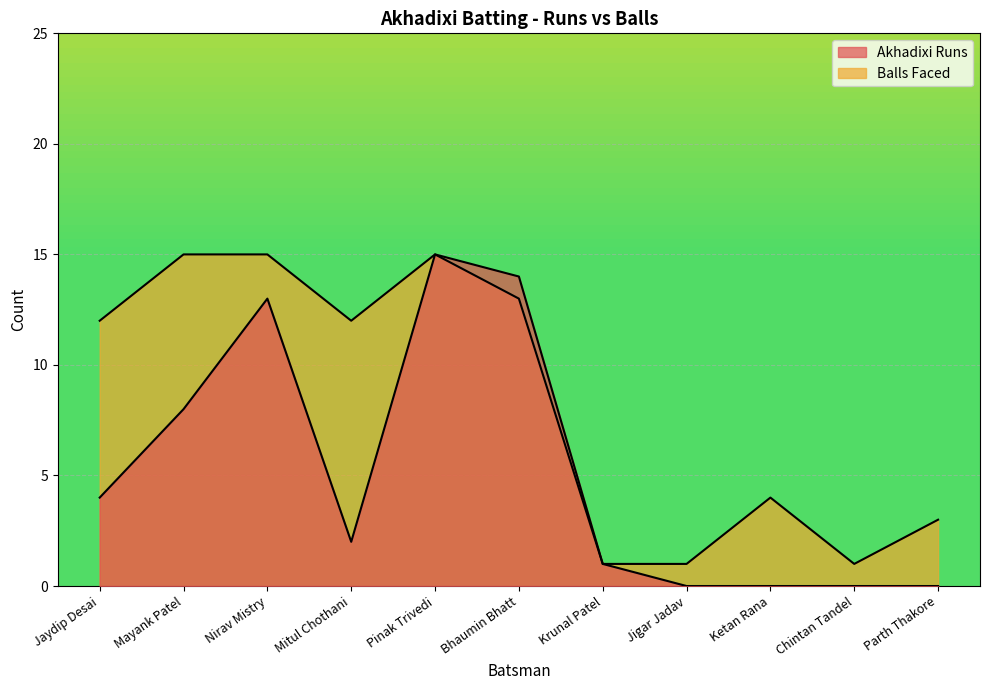

True or false: Balls Faced has a value of 13 at Bhaumin Bhatt.

True